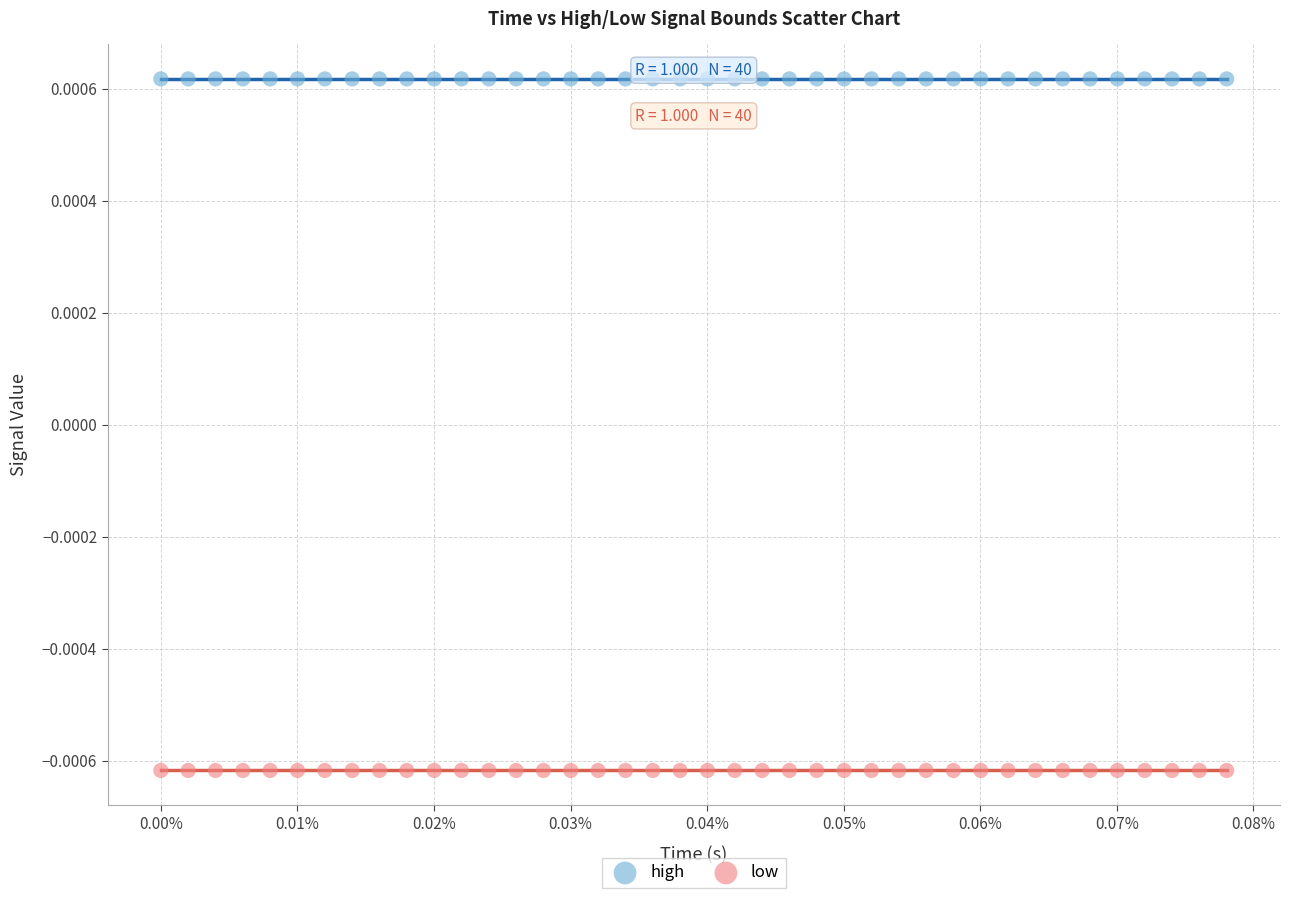

Which series contains the highest Y value?

high